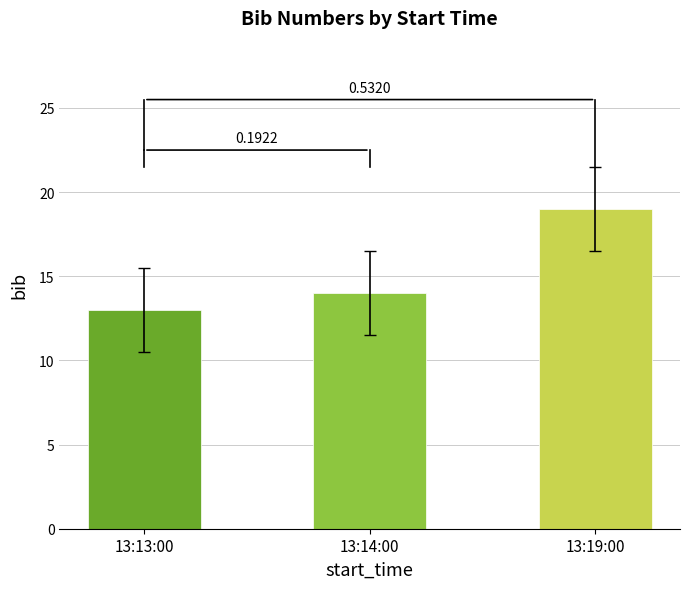

Reading left to right, extract all data points from this chart.

13	14	19